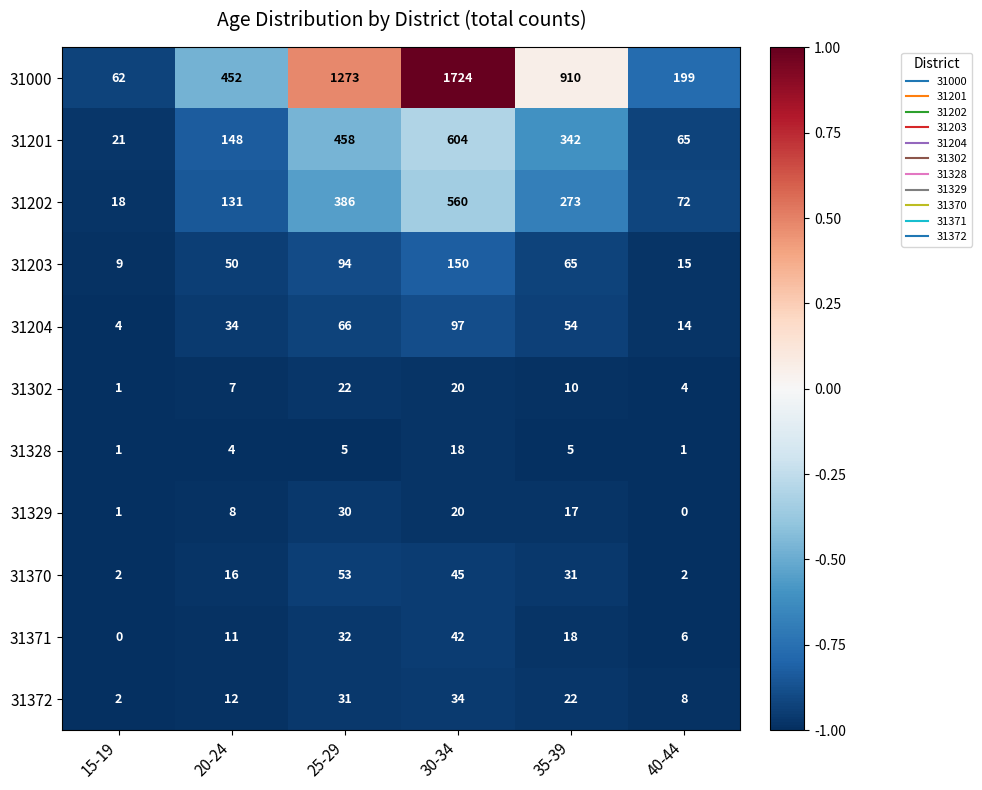

What is the sum of all 31000 values?

4620